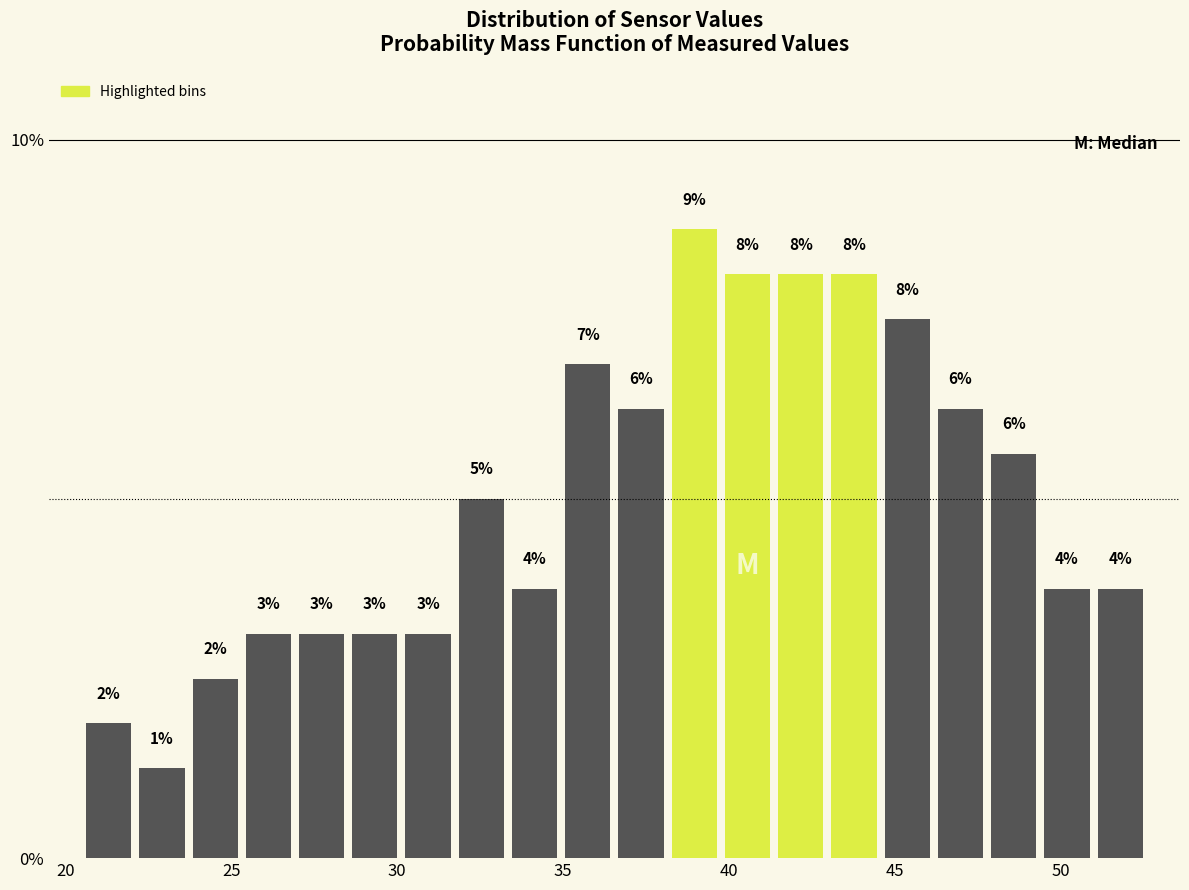

Read against the x-axis, roughly where is the centre of the tallest bar?

39.0